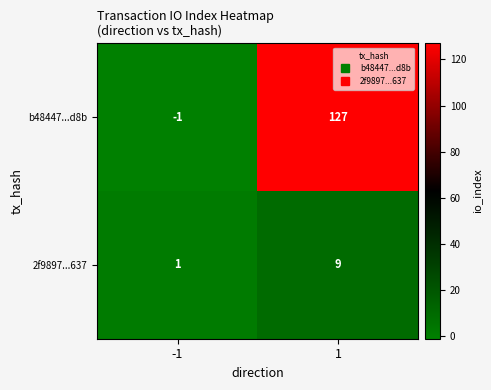

Rank the series by their average value, from highest to lowest.

b48447...d8b, 2f9897...637